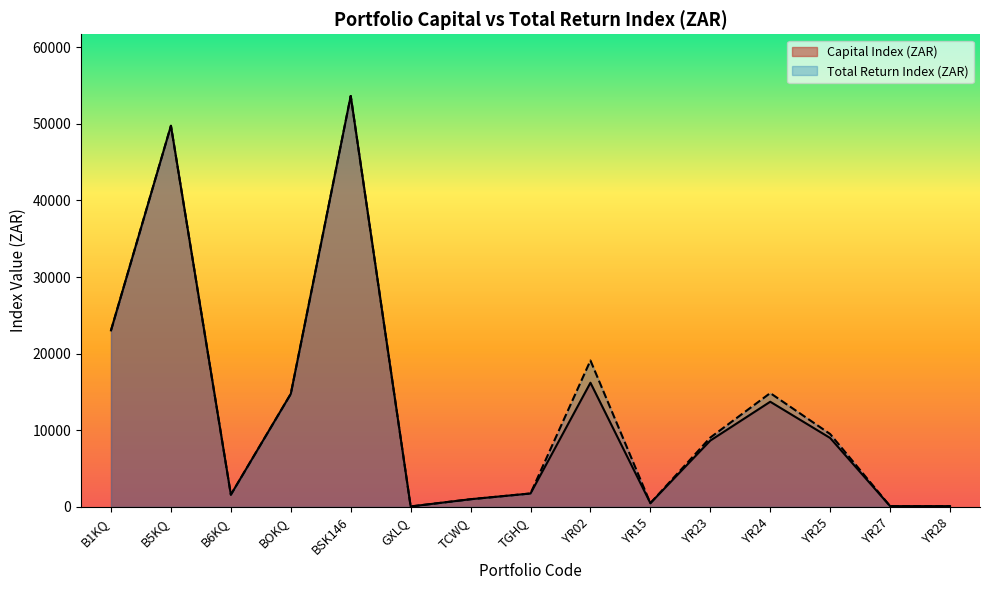

What position from the left is YR24?

12